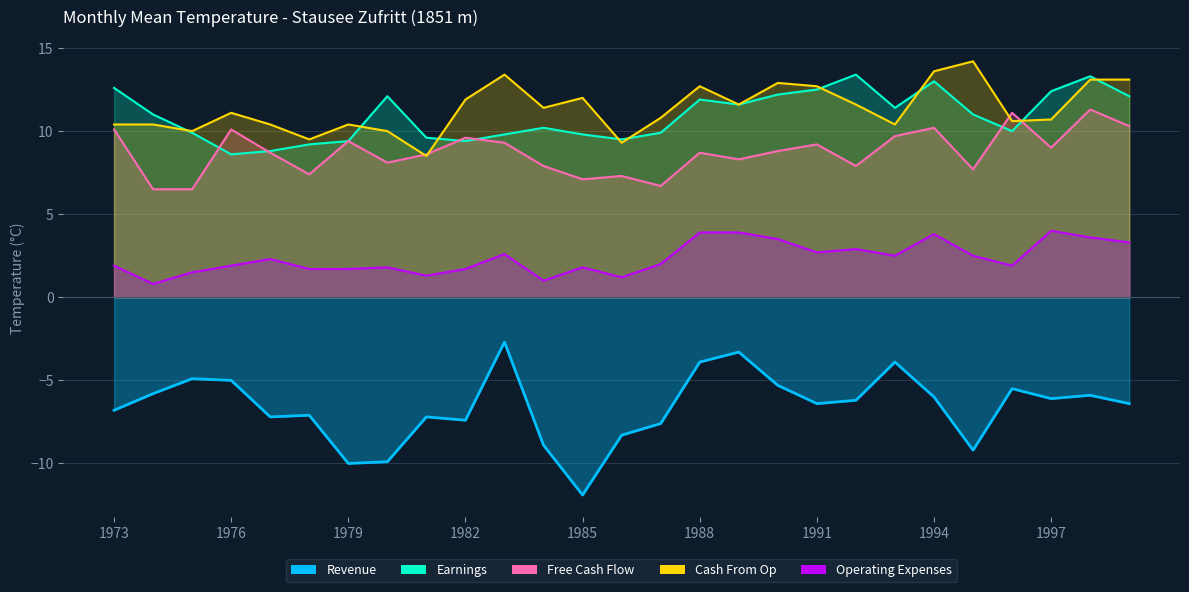

Between 1974 and 1976, which series saw the biggest shift?

Free Cash Flow